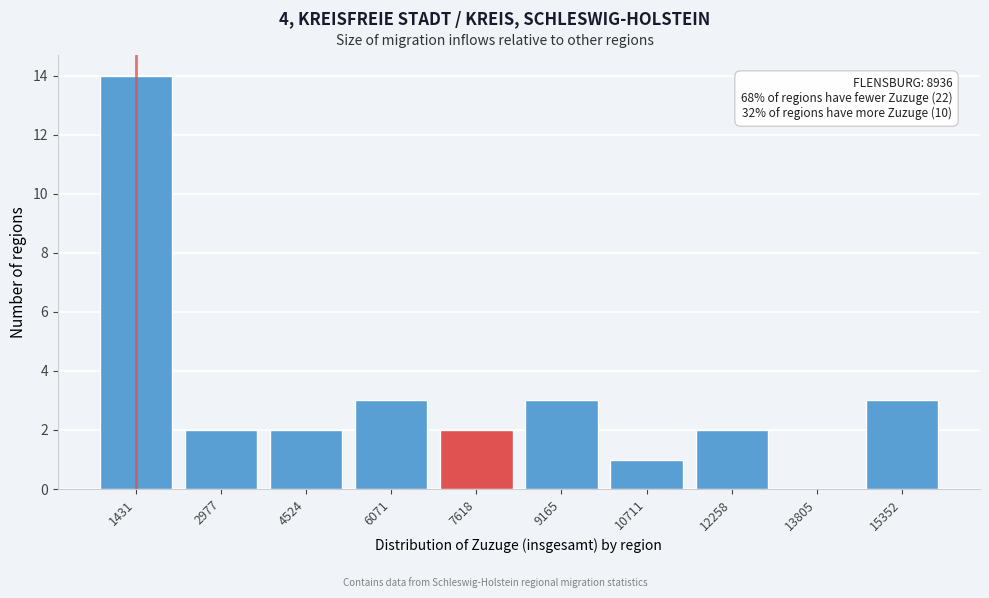

Reading left to right, list all the values displayed in this chart.

1431=14	2977=2	4524=2	6071=3	7618=2	9165=3	10711=1	12258=2	13805=0	15352=3